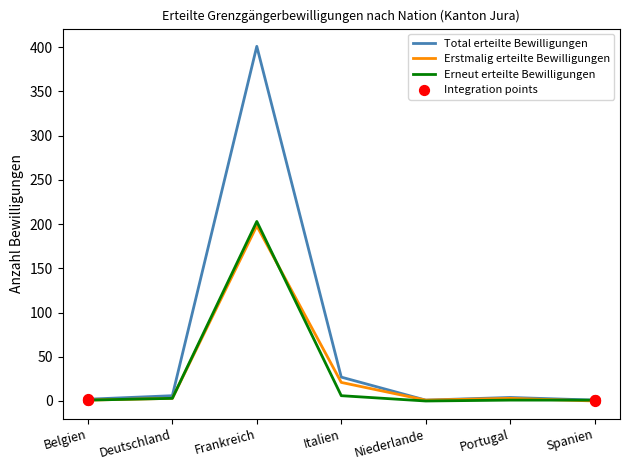

Which series has the largest total across all categories?

Total erteilte Bewilligungen